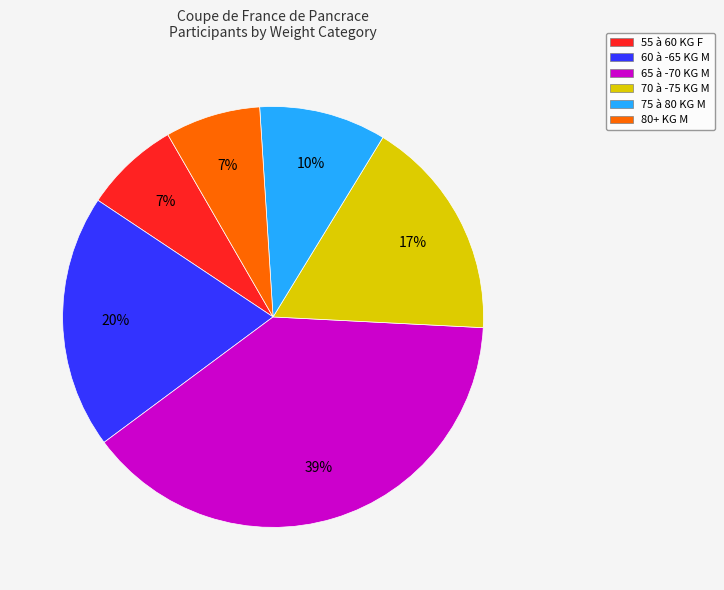

To the nearest percent, what portion does 60 à -65 KG M represent?

20%